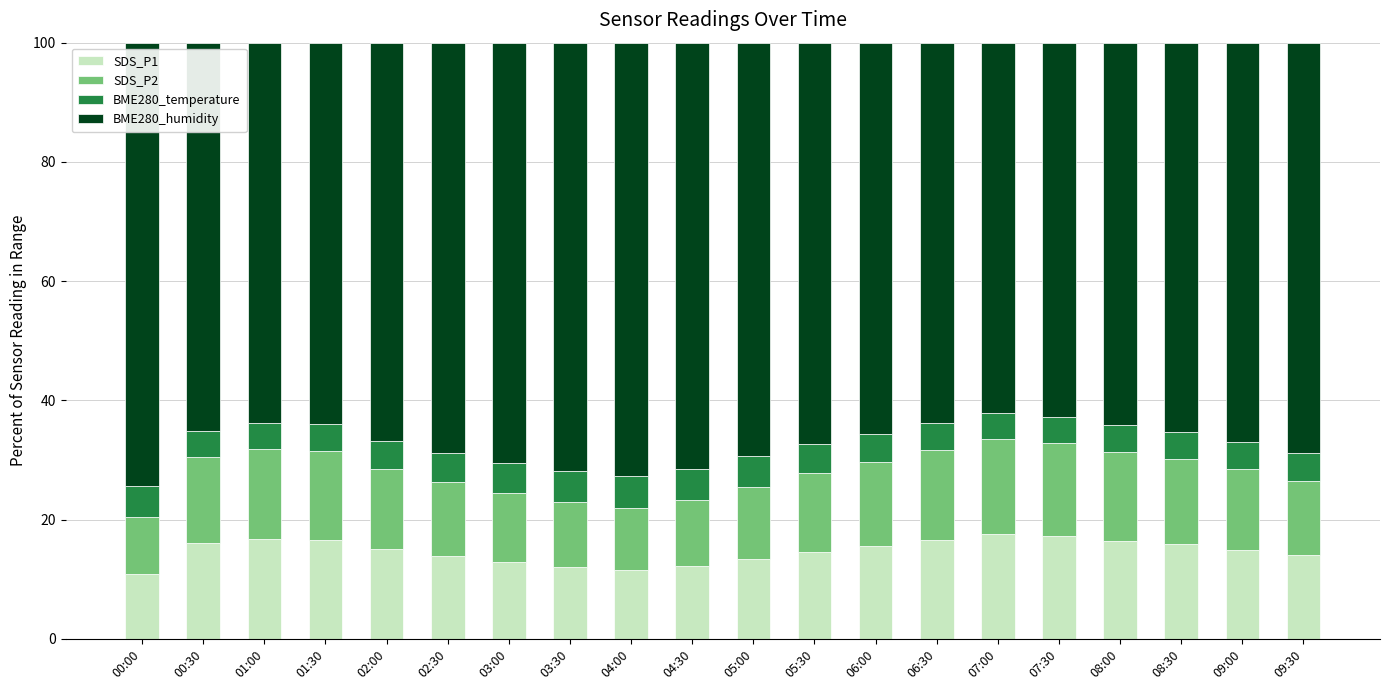

What is the difference between the maximum and minimum values in the SDS_P1 series?

6.7